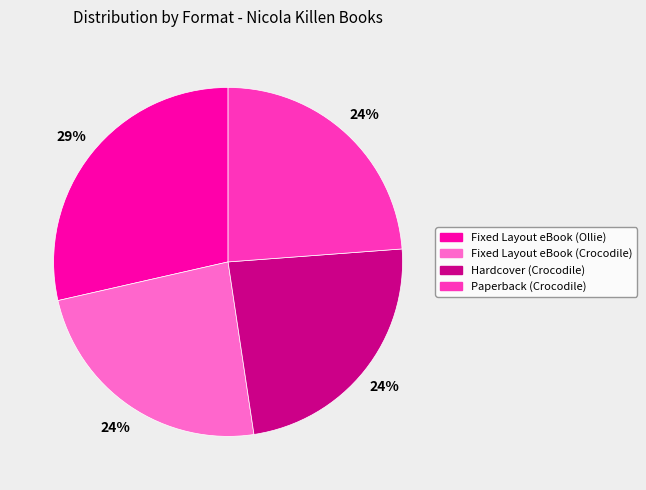

Between Fixed Layout eBook (Ollie) and Paperback (Crocodile), which is larger?

Fixed Layout eBook (Ollie)